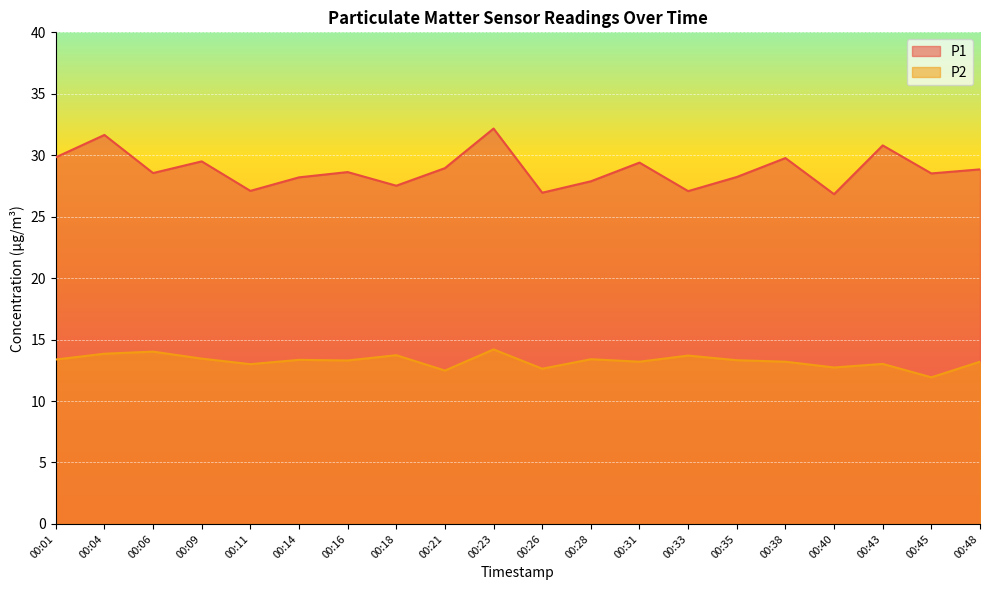

At which category is the sum across all series the highest?

00:23